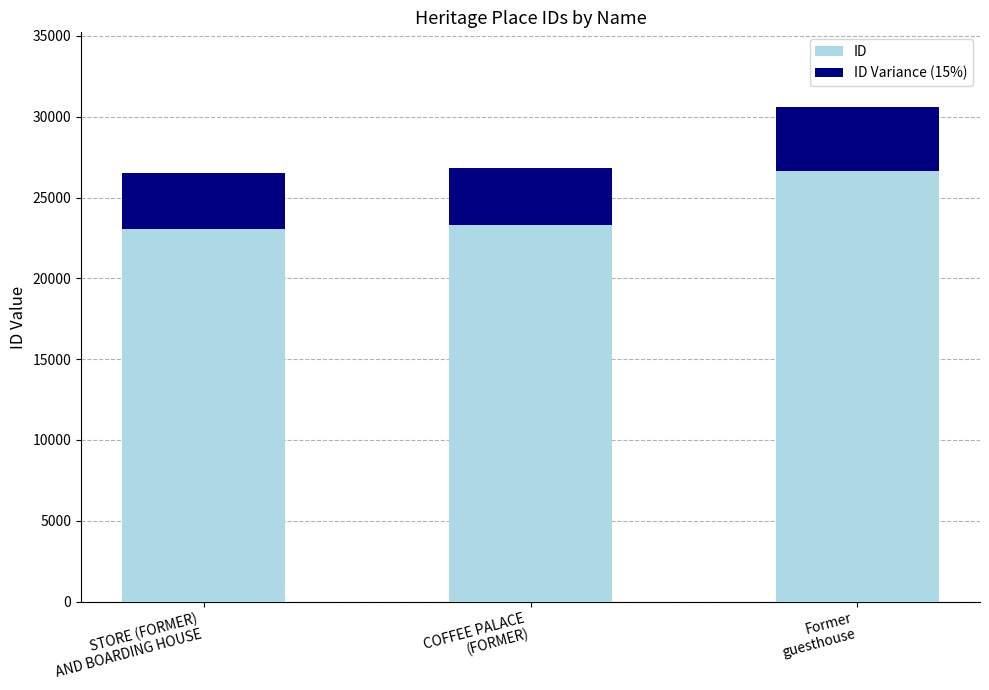

What is the sum of all ID values?

72988